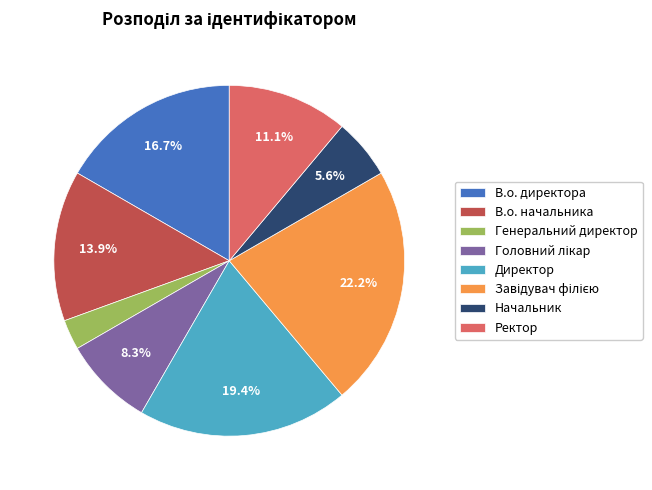

Count the number of slices in the pie.

8